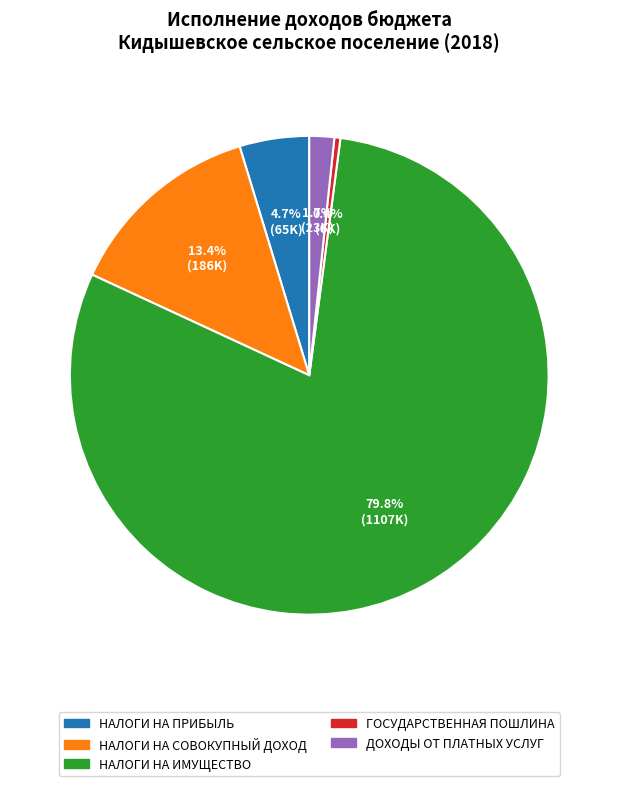

Is there a majority slice in this chart?

Yes